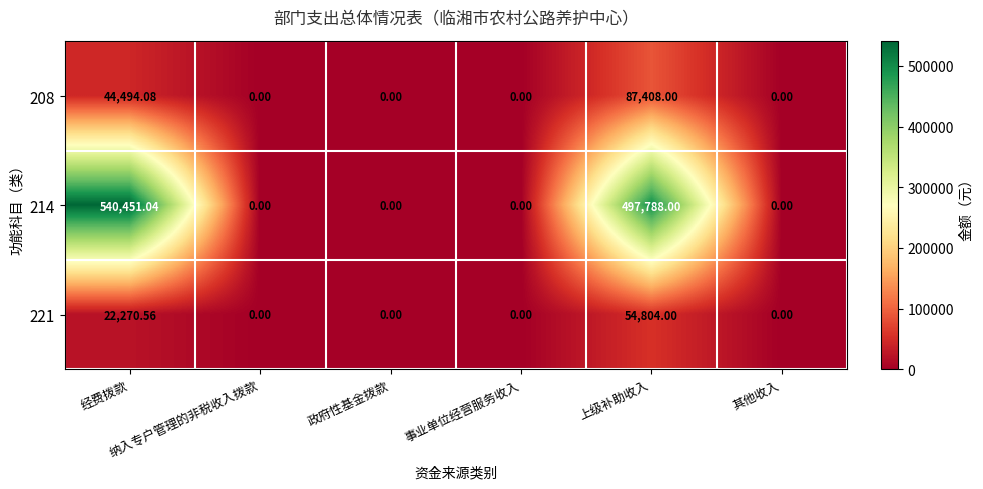

How many distinct data groups are displayed?

3